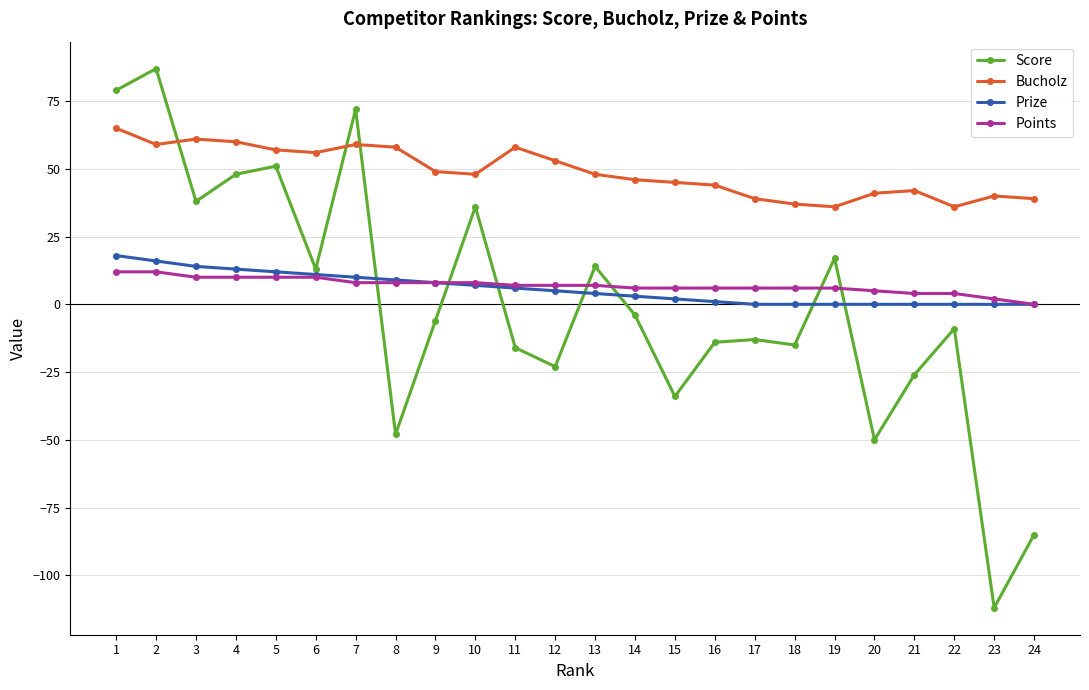

True or false: Bucholz has more than 1 points higher than both neighbors.

True